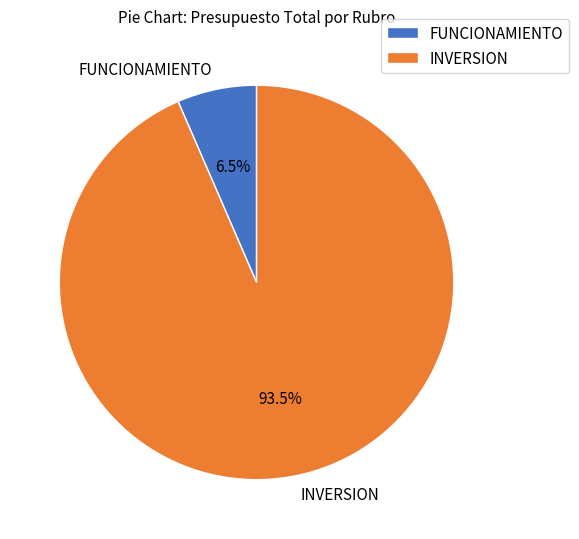

Between INVERSION and FUNCIONAMIENTO, which is larger?

INVERSION